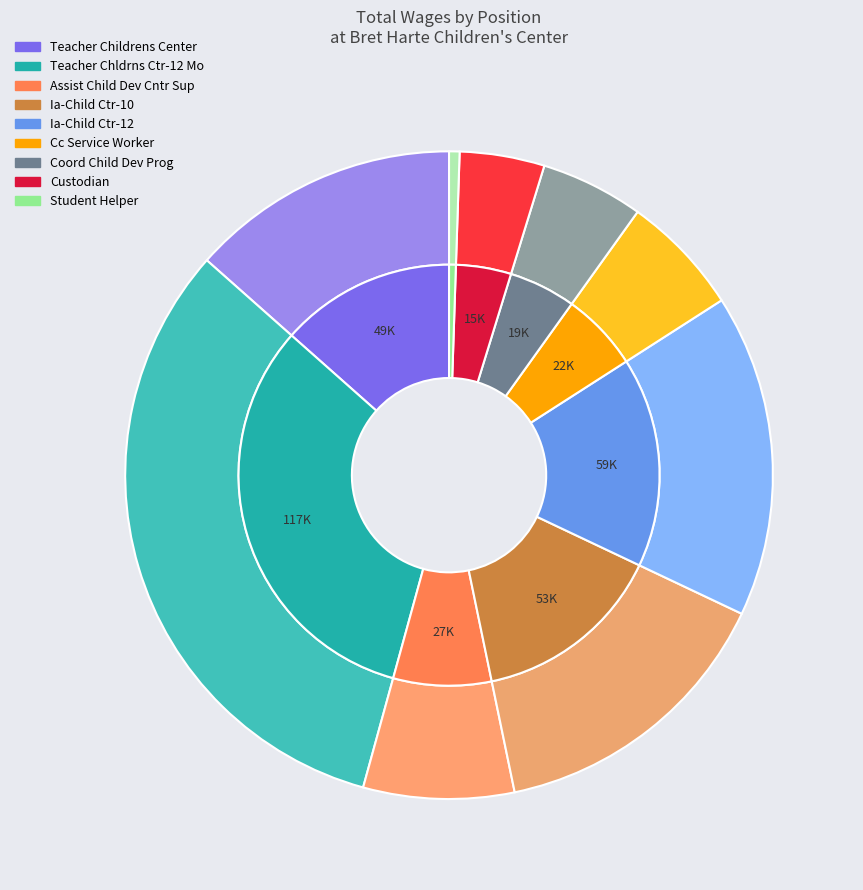

Is there any slice that represents more than half of the pie?

No